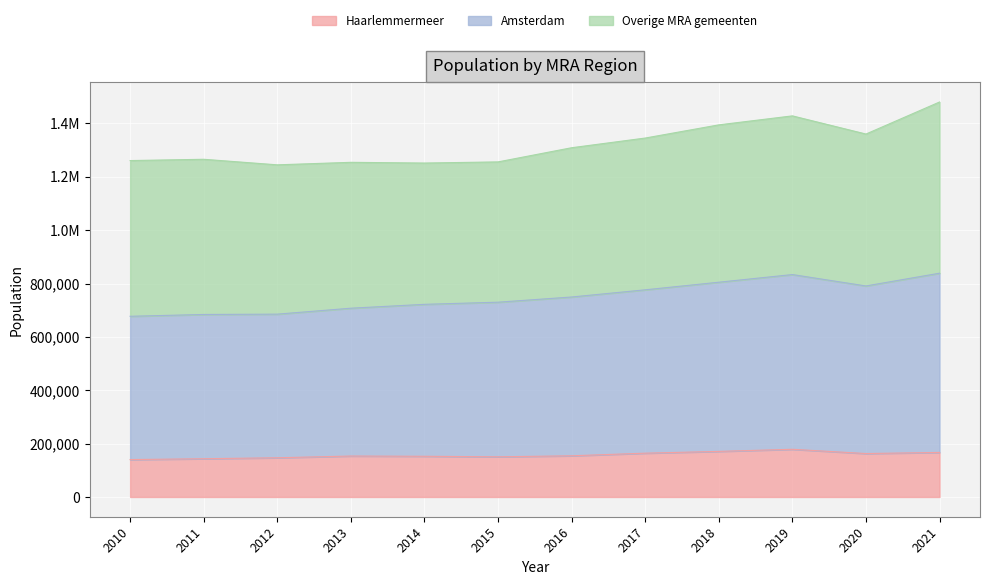

What is the difference between the second highest and minimum values in the Haarlemmermeer series?

30700